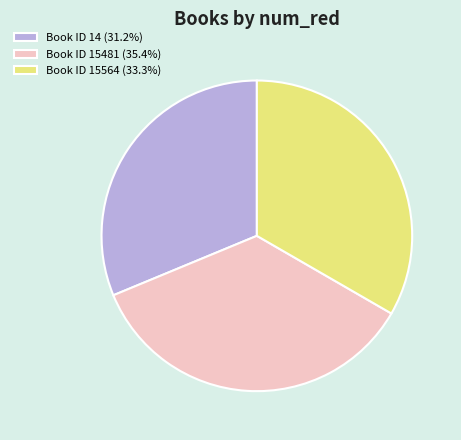

What is the ratio of the value at Book ID 15564 (33.3%) to the value at Book ID 15481 (35.4%)?

0.9